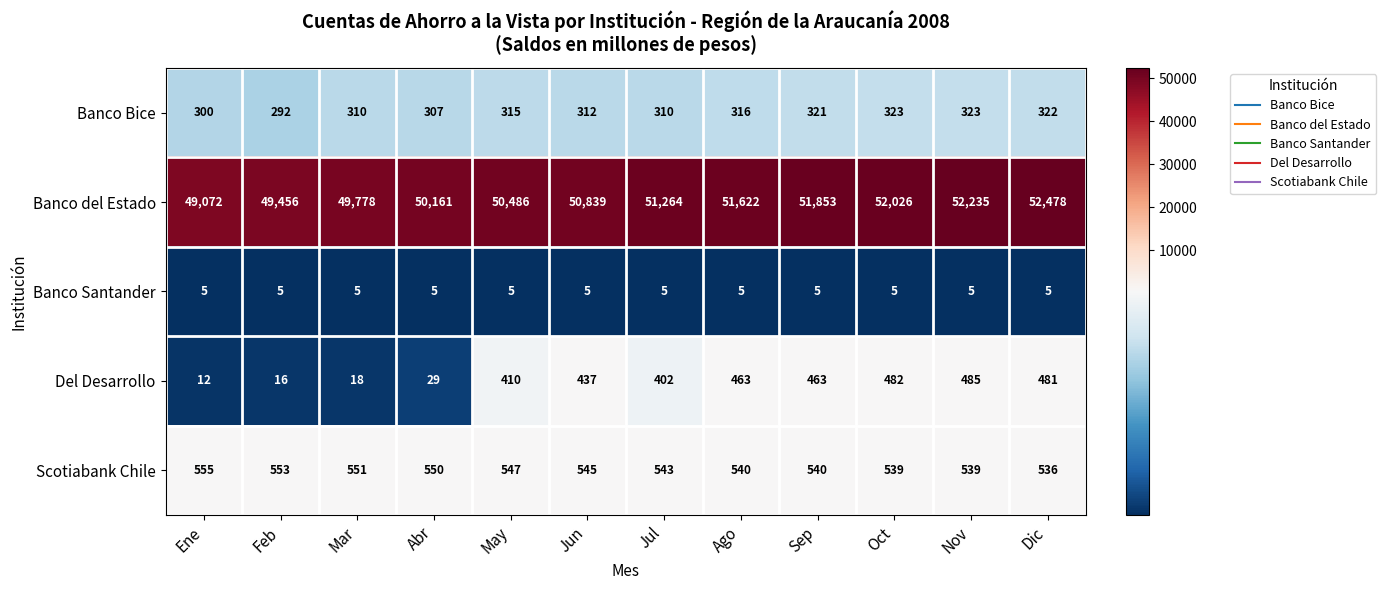

The value of Banco Bice at Nov is 87. True or false?

False